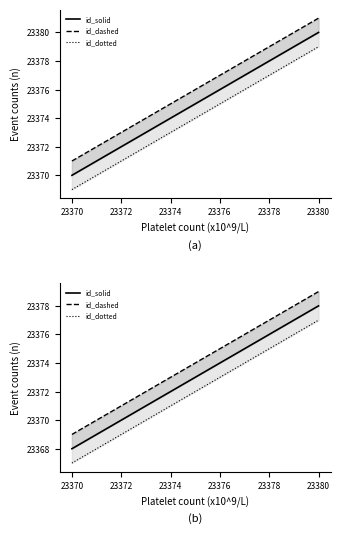

Count the number of data series in this chart.

3